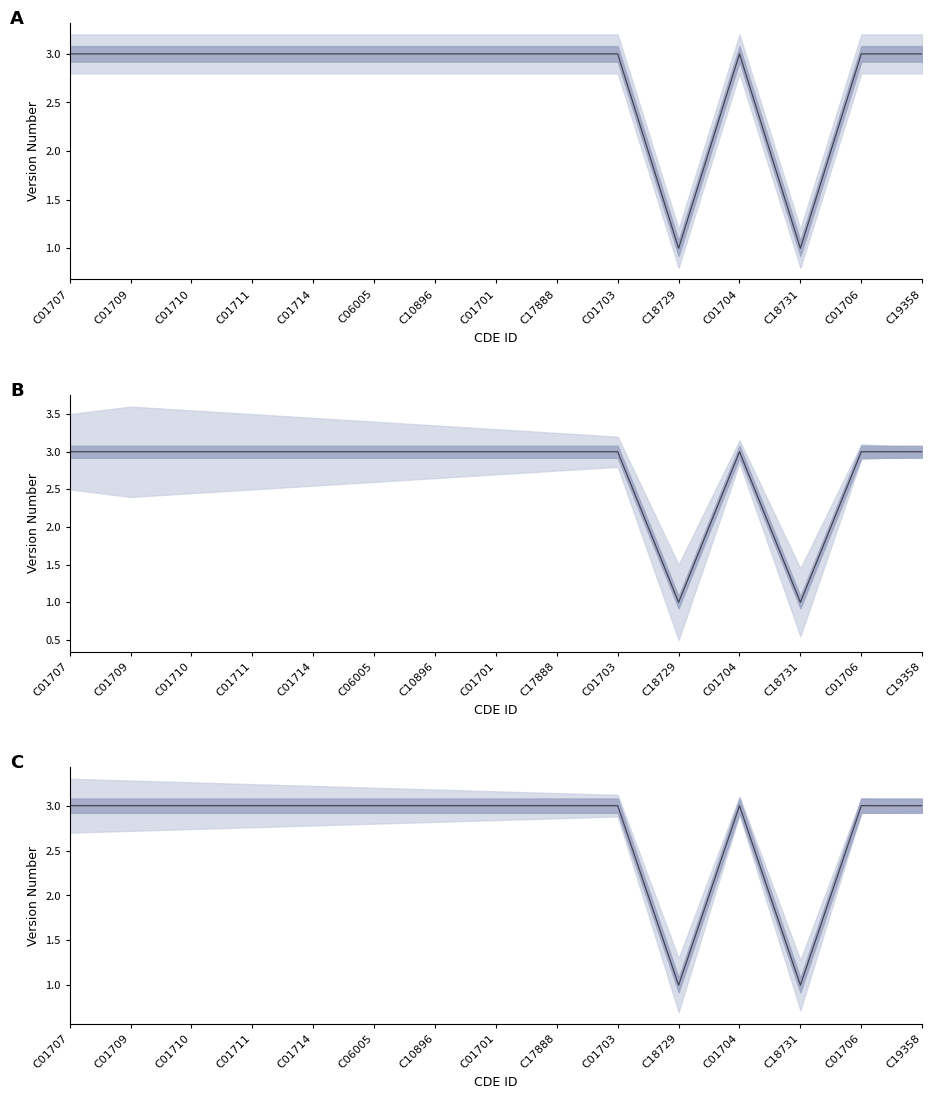

List the labels in order of value, smallest first.

C18729, C18731, C01707, C01709, C01710, C01711, C01714, C06005, C10896, C01701, C17888, C01703, C01704, C01706, C19358